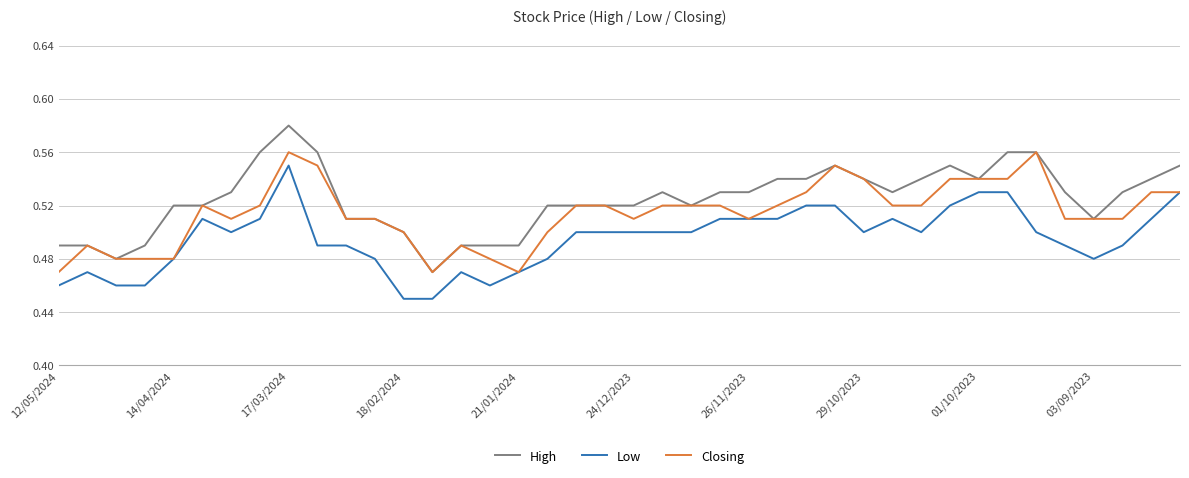

Count the Closing values in the range 0 to 1.

40